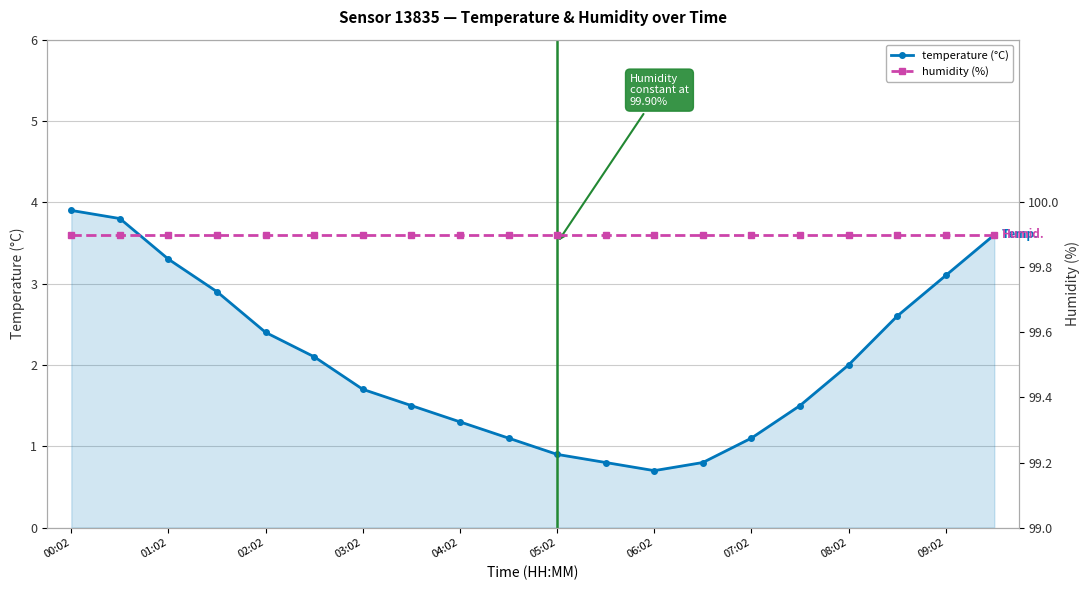

Reading left to right, transcribe all the data shown in this chart.

temperature: 3.9	3.8	3.3	2.9	2.4	2.1	1.7	1.5	1.3	1.1	0.9	0.8	0.7	0.8	1.1	1.5	2.0	2.6	3.1	3.6
humidity: 99.9	99.9	99.9	99.9	99.9	99.9	99.9	99.9	99.9	99.9	99.9	99.9	99.9	99.9	99.9	99.9	99.9	99.9	99.9	99.9